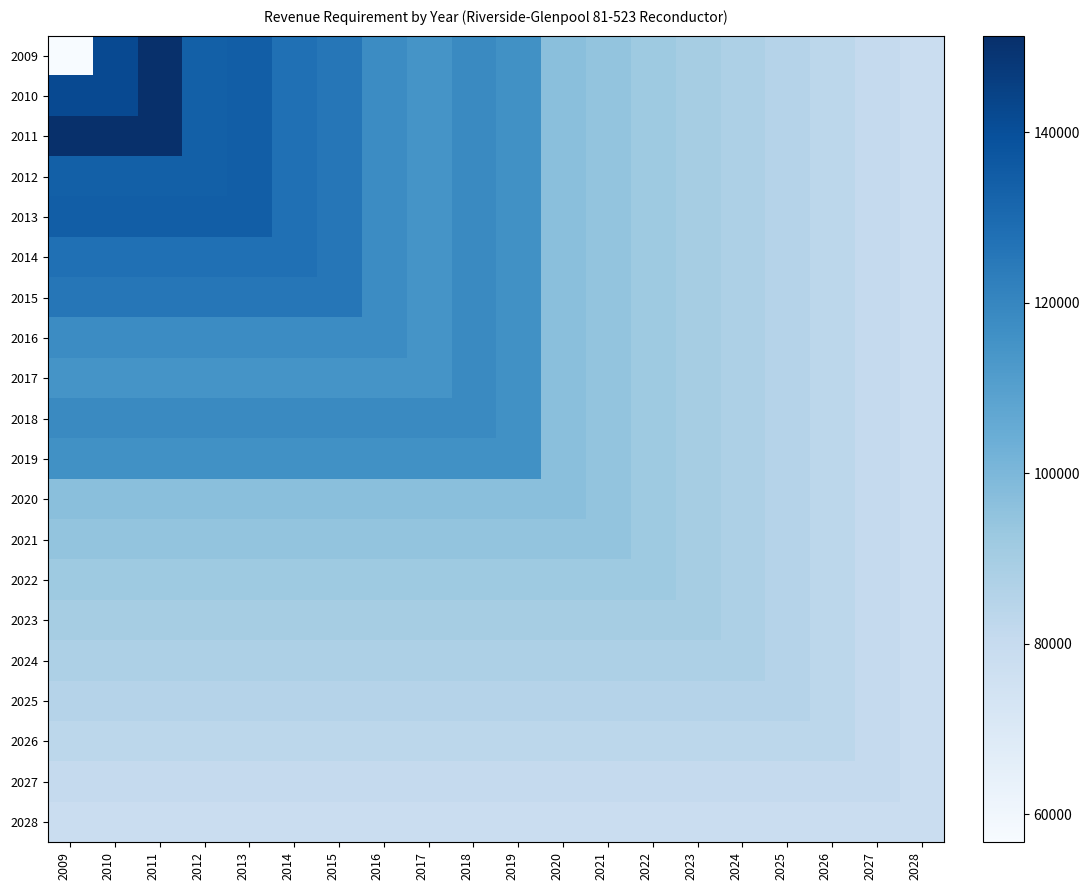

Which series has the widest spread of values?

2009